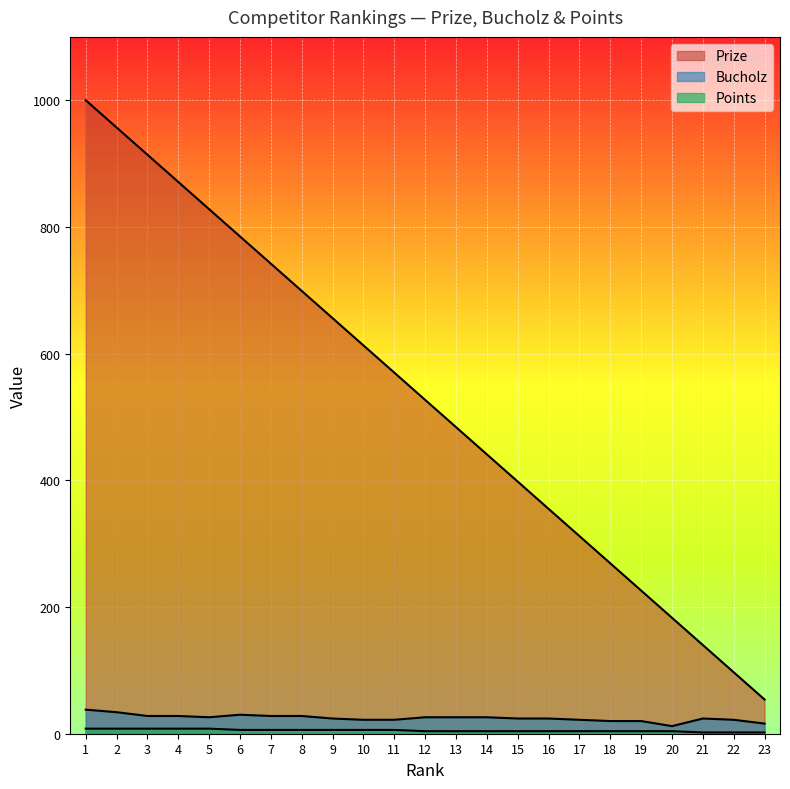

Reading left to right, extract all data points from this chart.

Prize: 1000	957	914	871	828	785	742	699	656	613	570	527	484	441	398	355	312	269	226	183	140	97	54
Bucholz: 38	34	28	28	26	30	28	28	24	22	22	26	26	26	24	24	22	20	20	12	24	22	16
Points: 8	8	8	8	8	6	6	6	6	6	6	4	4	4	4	4	4	4	4	4	2	2	2